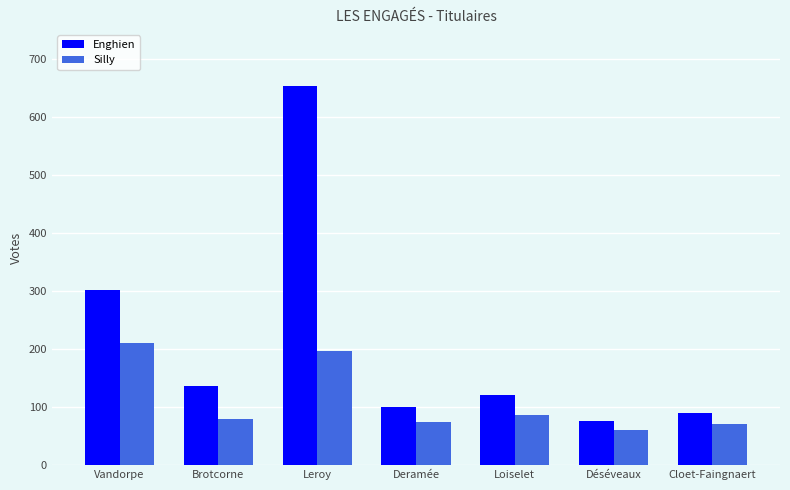

Rank the series by their average value, from highest to lowest.

Enghien, Silly